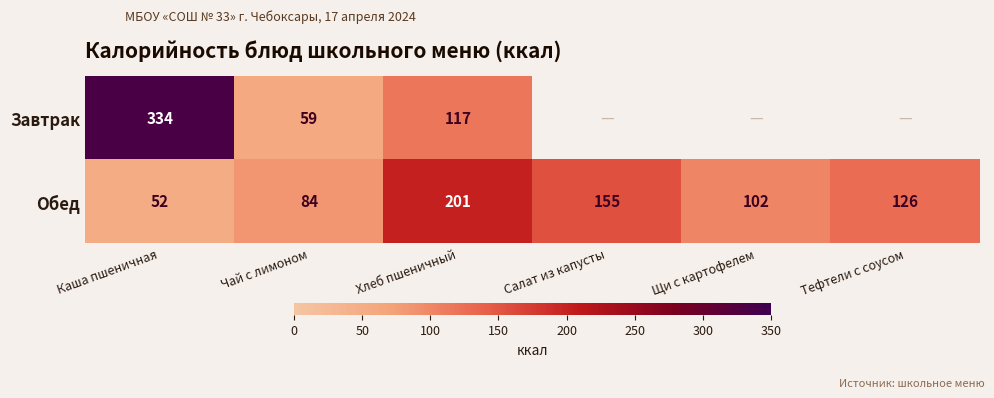

True or false: Обед has a value of 87 at Каша пшеничная.

False